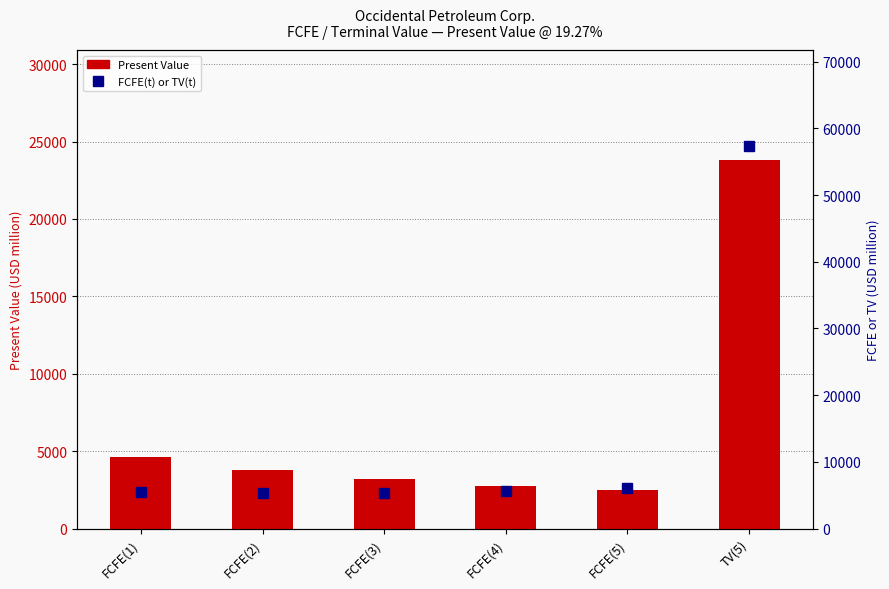

List the series in order of their overall mean, lowest first.

Present Value, FCFE(t) or TV(t)